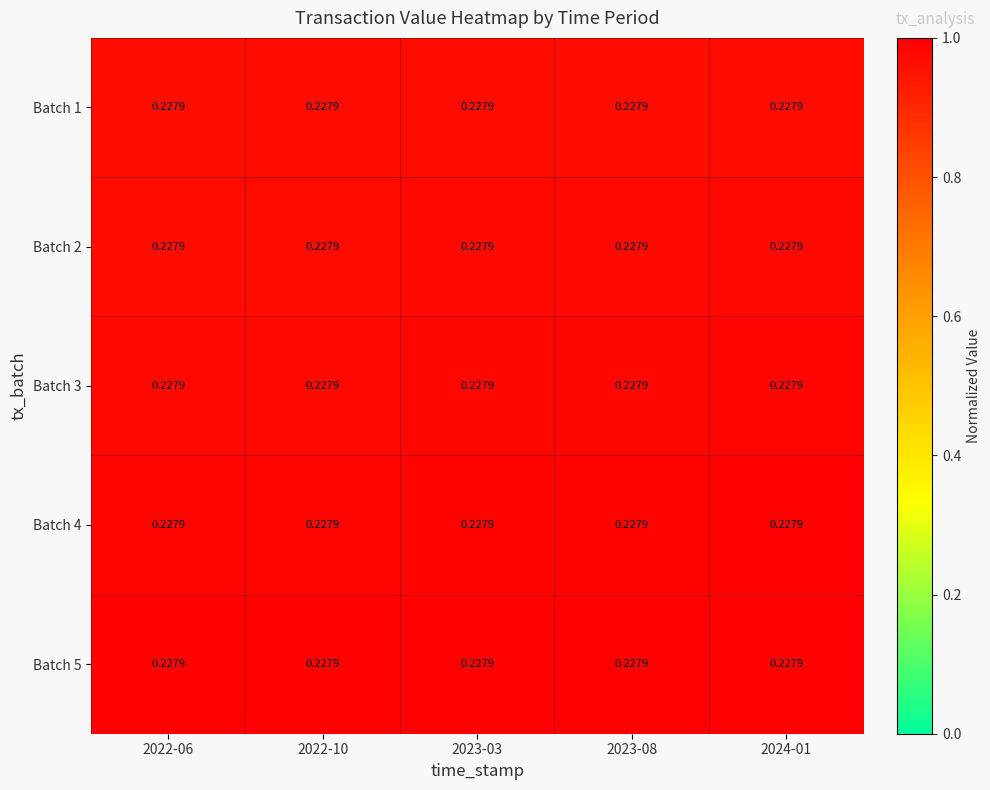

Count the Batch 2 values in the range 0 to 1.

5